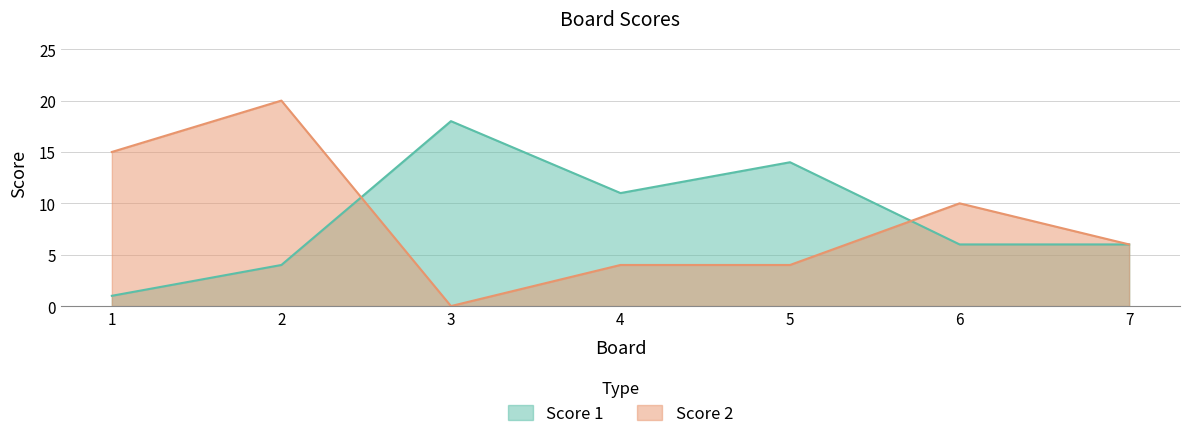

Is it true that Score 1 equals 9 at 3?

False